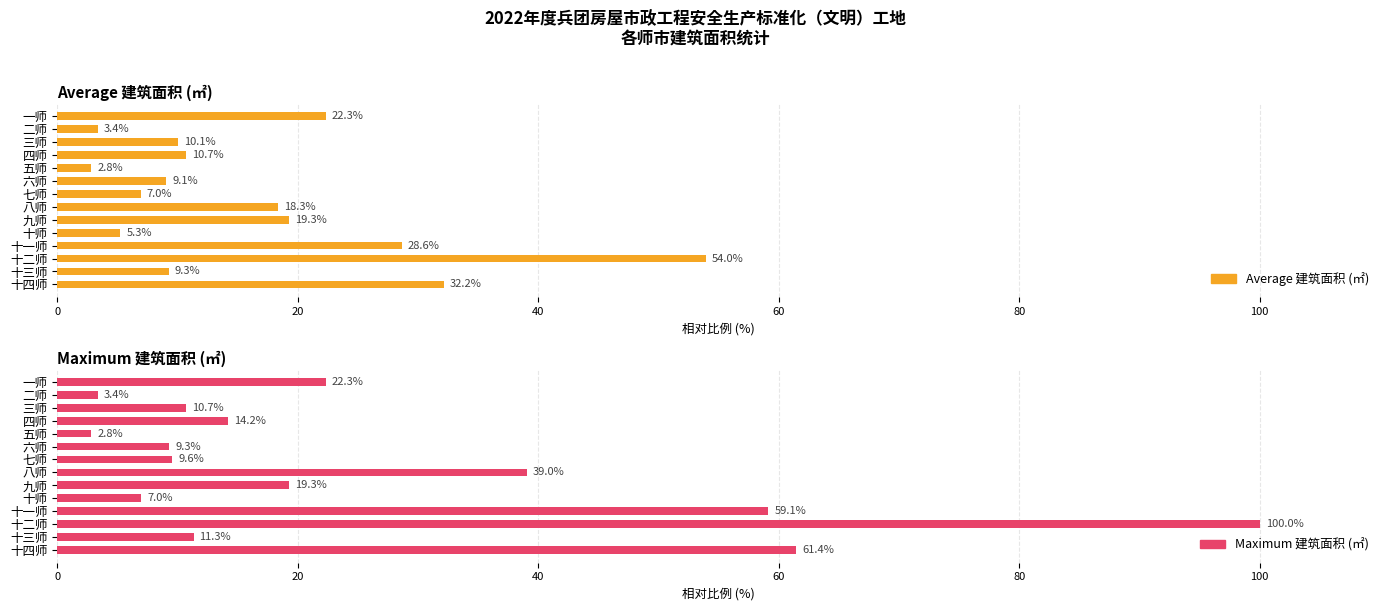

What is the difference between the second highest and minimum values in the Average 建筑面积 (㎡) series?

29.3